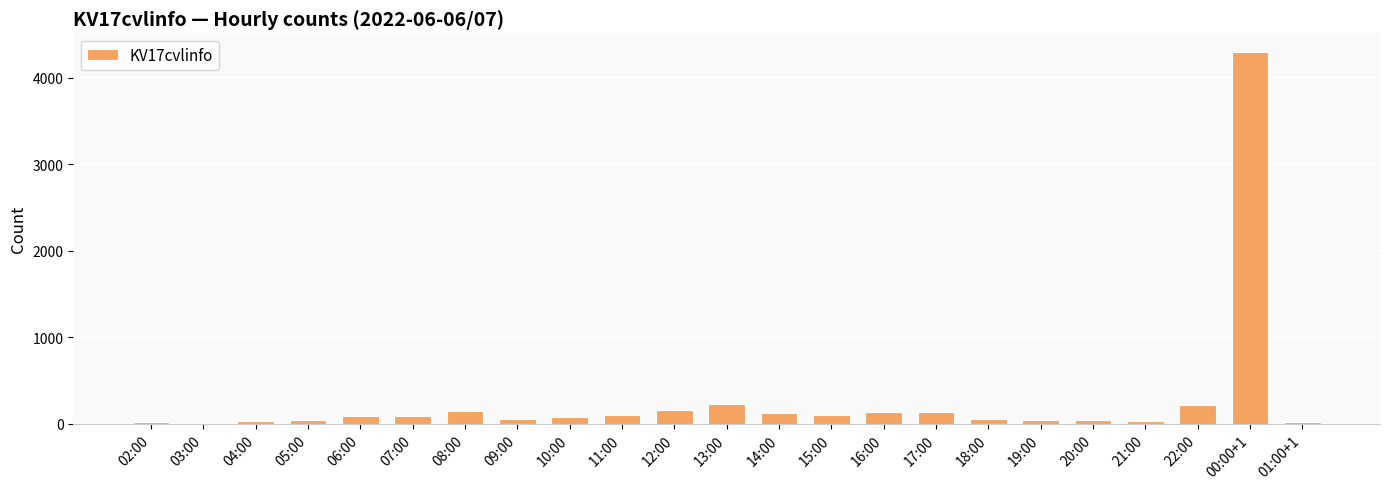

What value does the data have at 07:00, to the nearest 50?

100